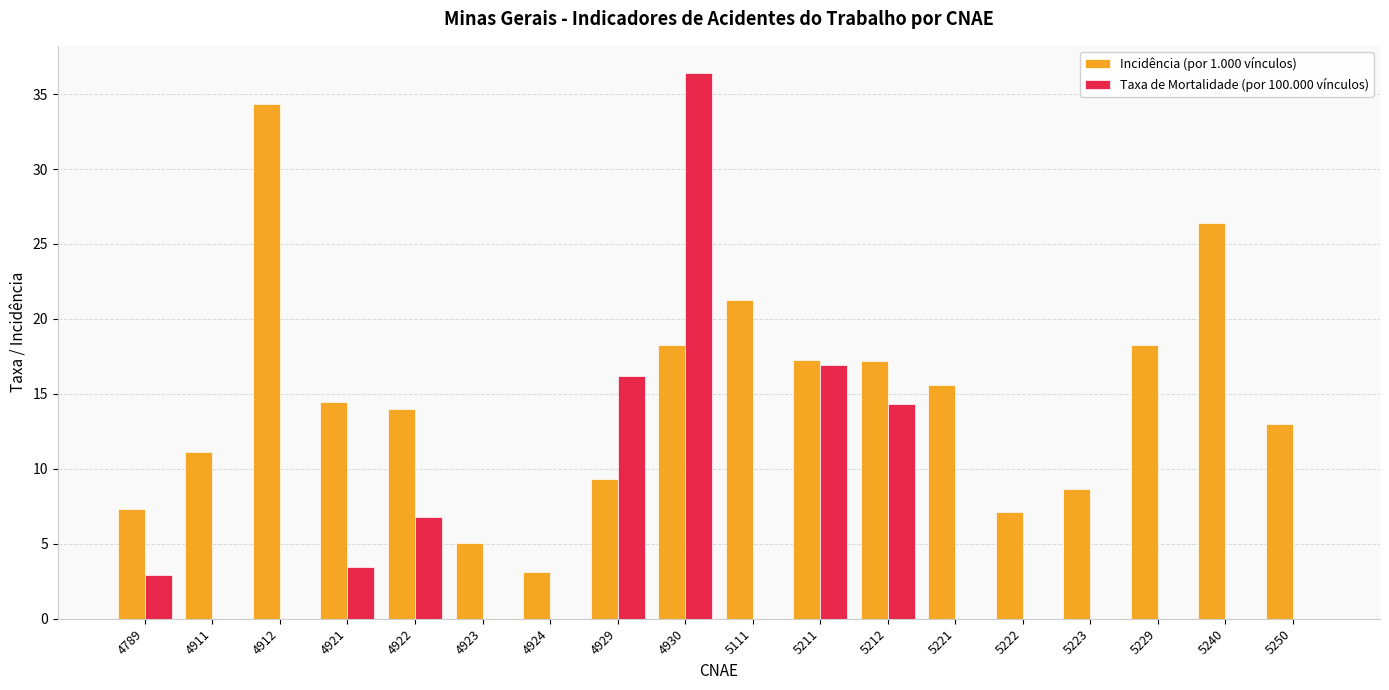

Are the bars horizontal?

No